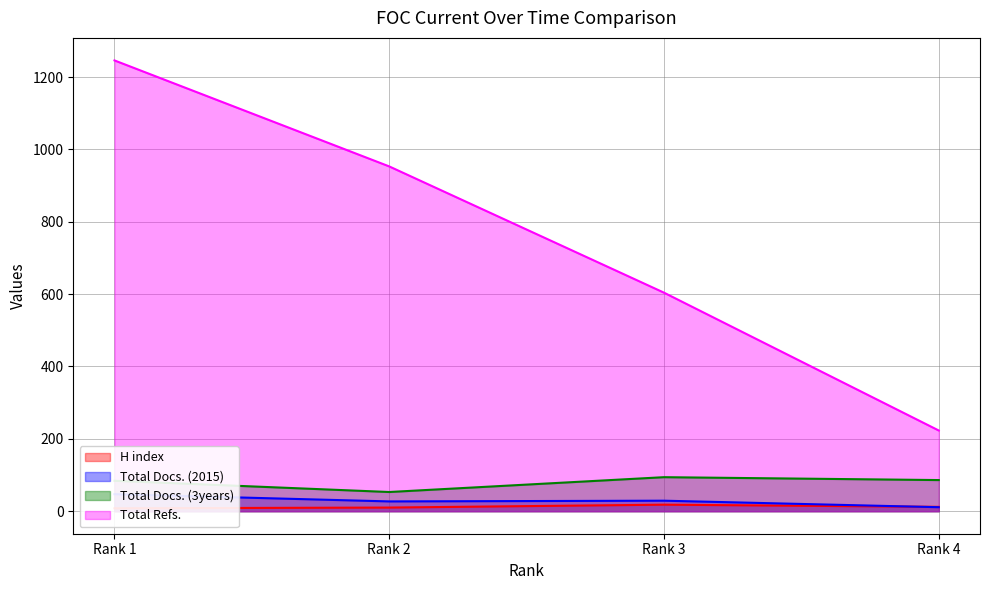

Which series has the largest total across all categories?

Total Refs.